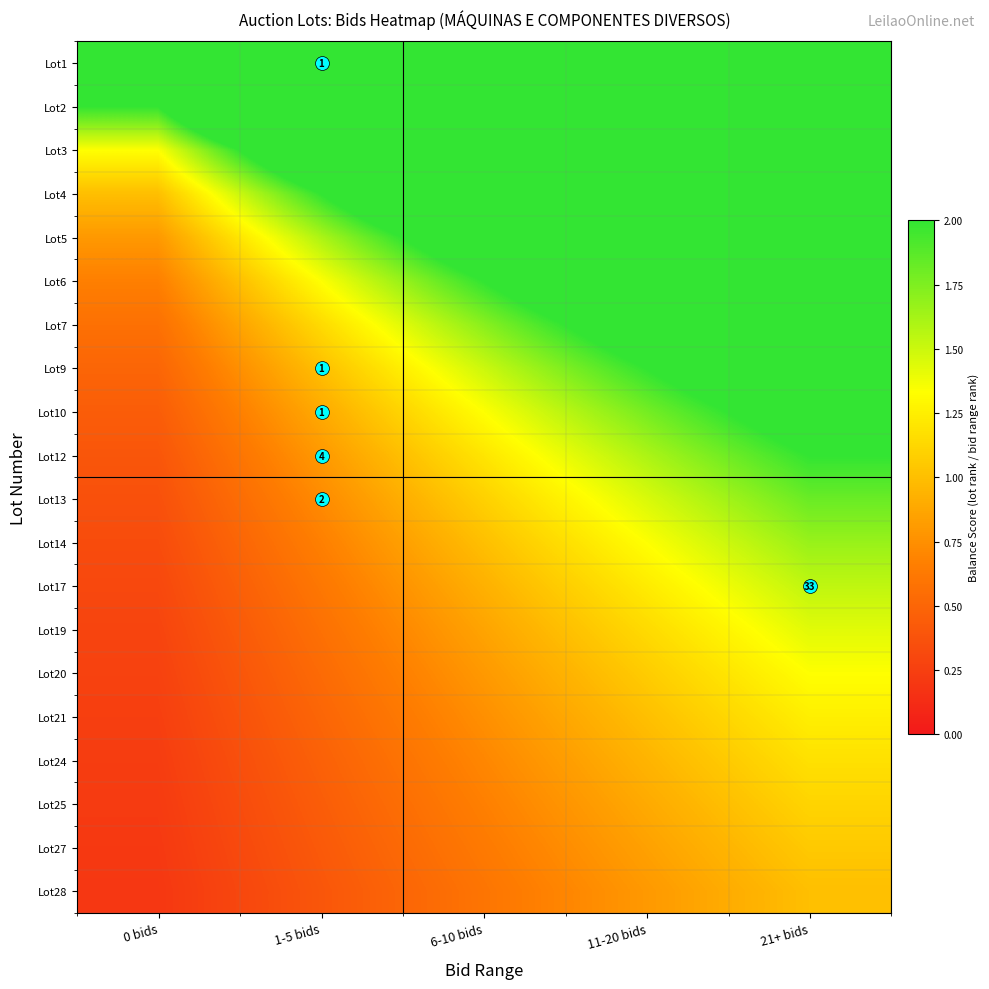

The Lot20 series shows 0.1 at 0 bids. True or false?

False